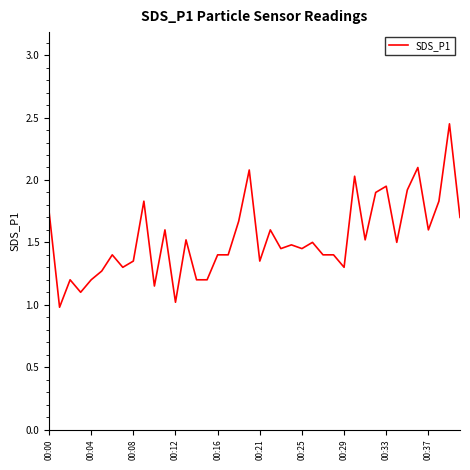

What is the difference between the maximum and minimum values?

1.5